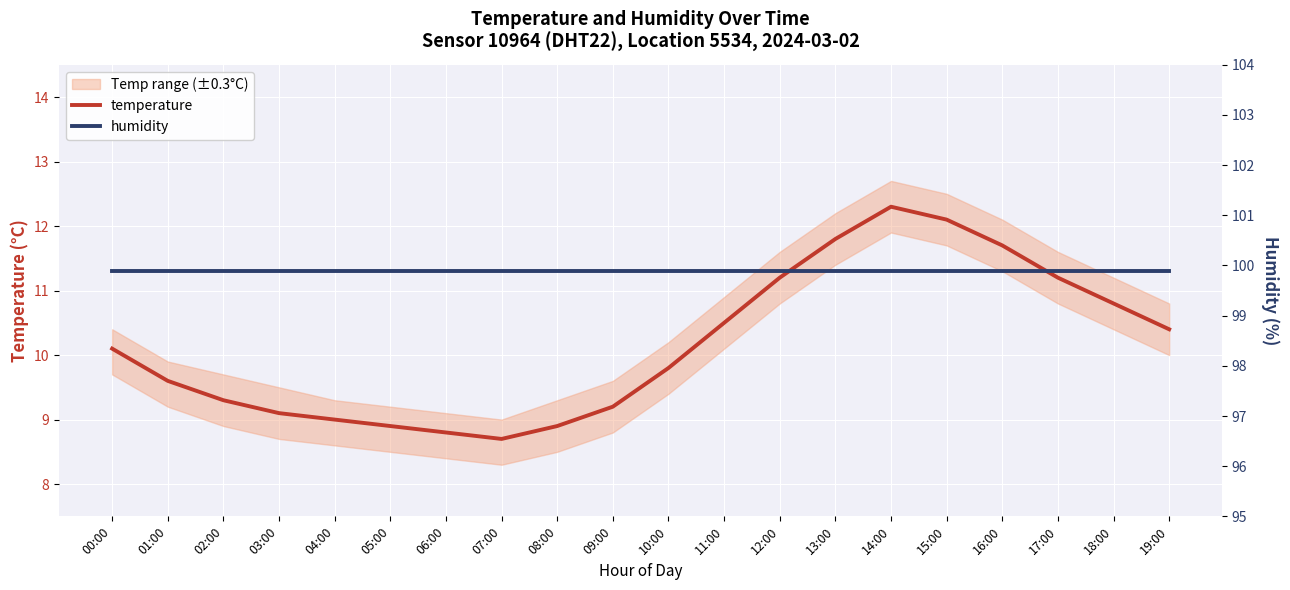

True or false: humidity and temperature cross at least once.

False